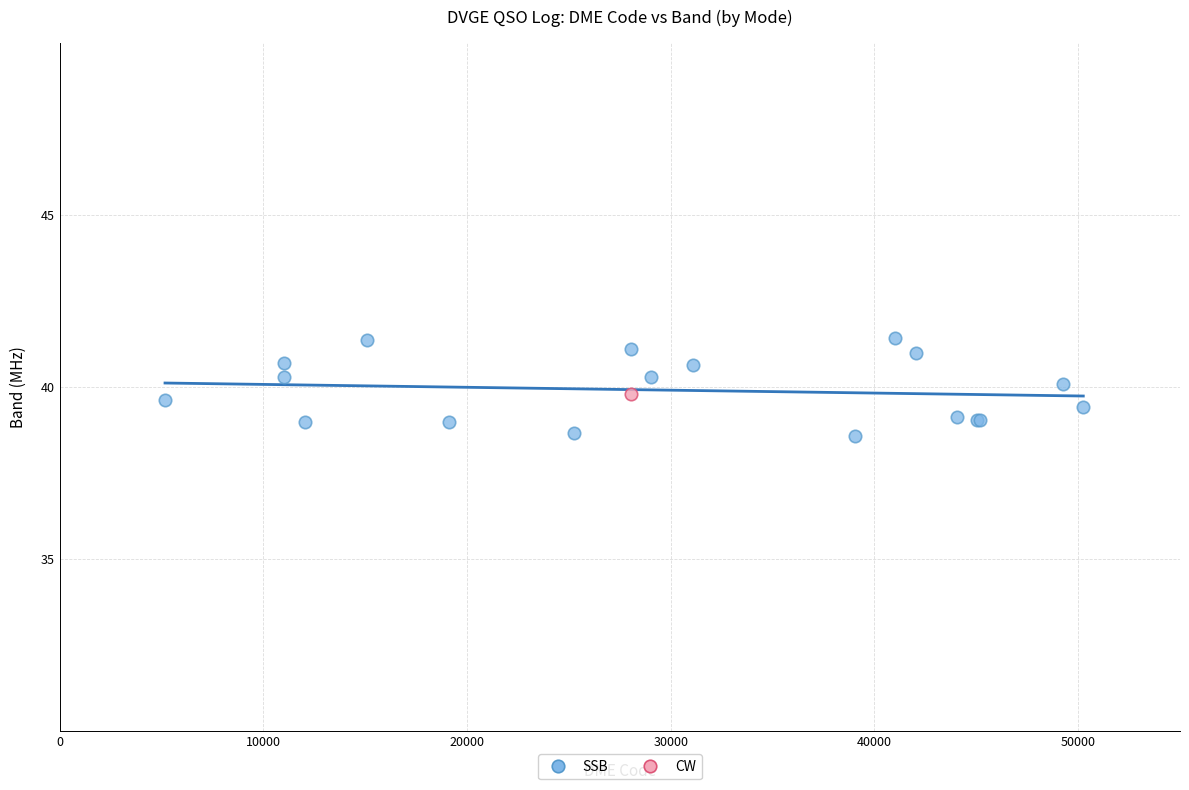

What are all the series names shown in the legend?

SSB, CW